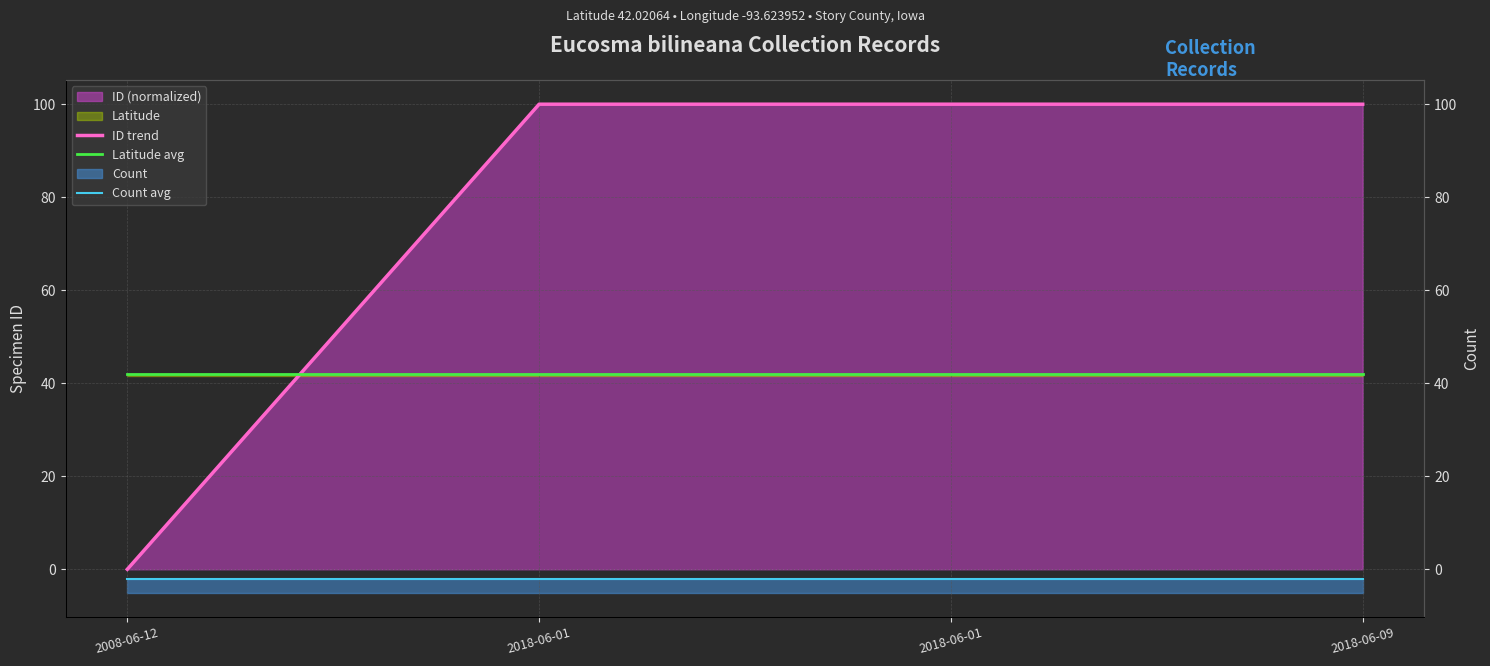

How many lines are shown in the chart?

3